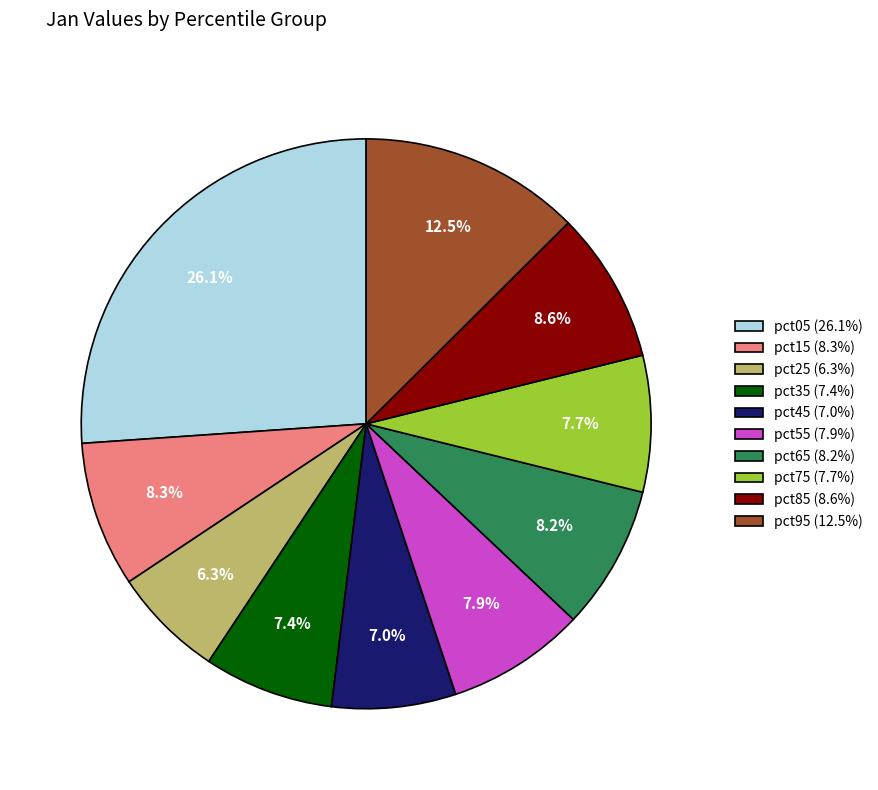

To the nearest percent, what is the combined percentage of pct05 and pct25?

32%